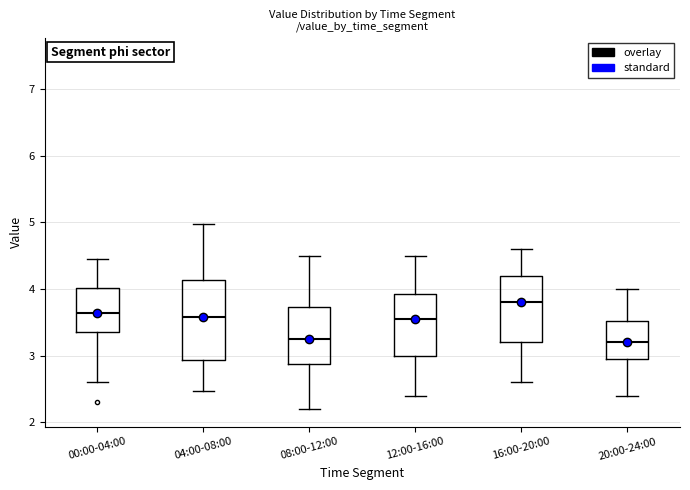

Which box has the highest median line?

16:00-20:00